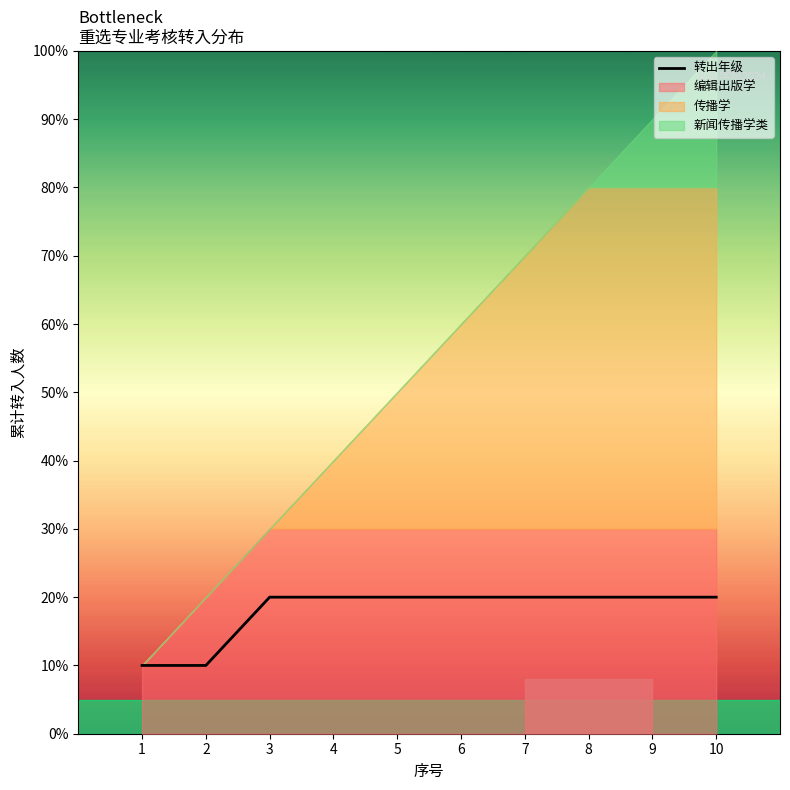

What is the sum of the values at 6 and 8?

4